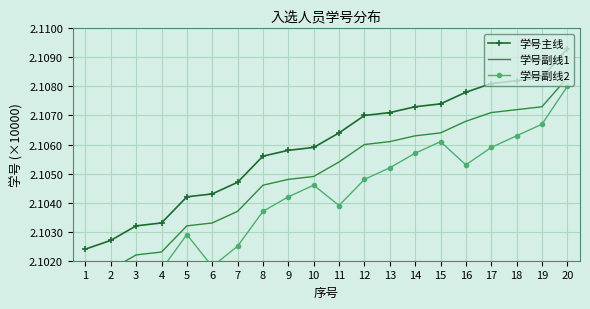

Is it true that 学号副线1 equals 1.0 at 5?

False